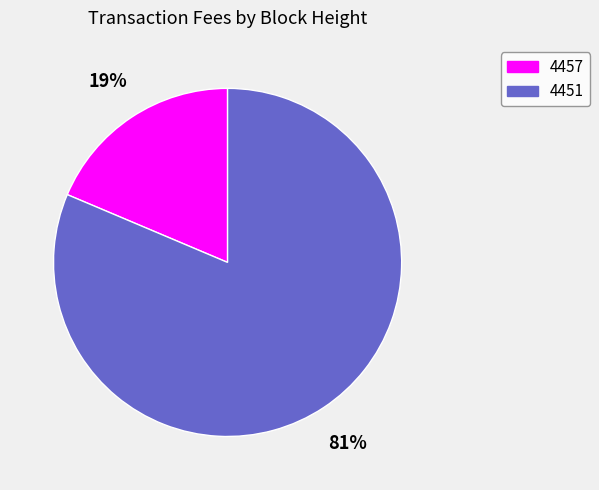

How many segments does this pie chart have?

2